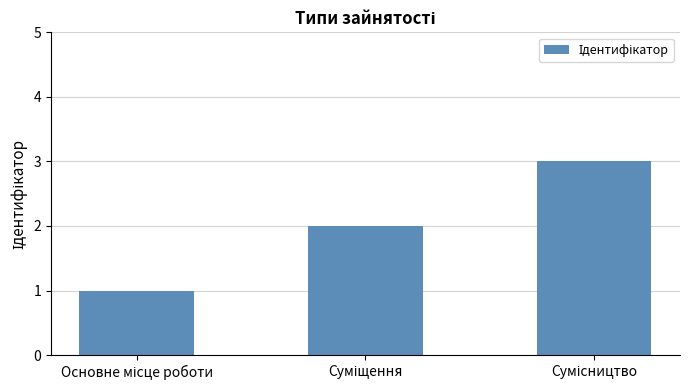

What is the maximum value shown in the chart?

3